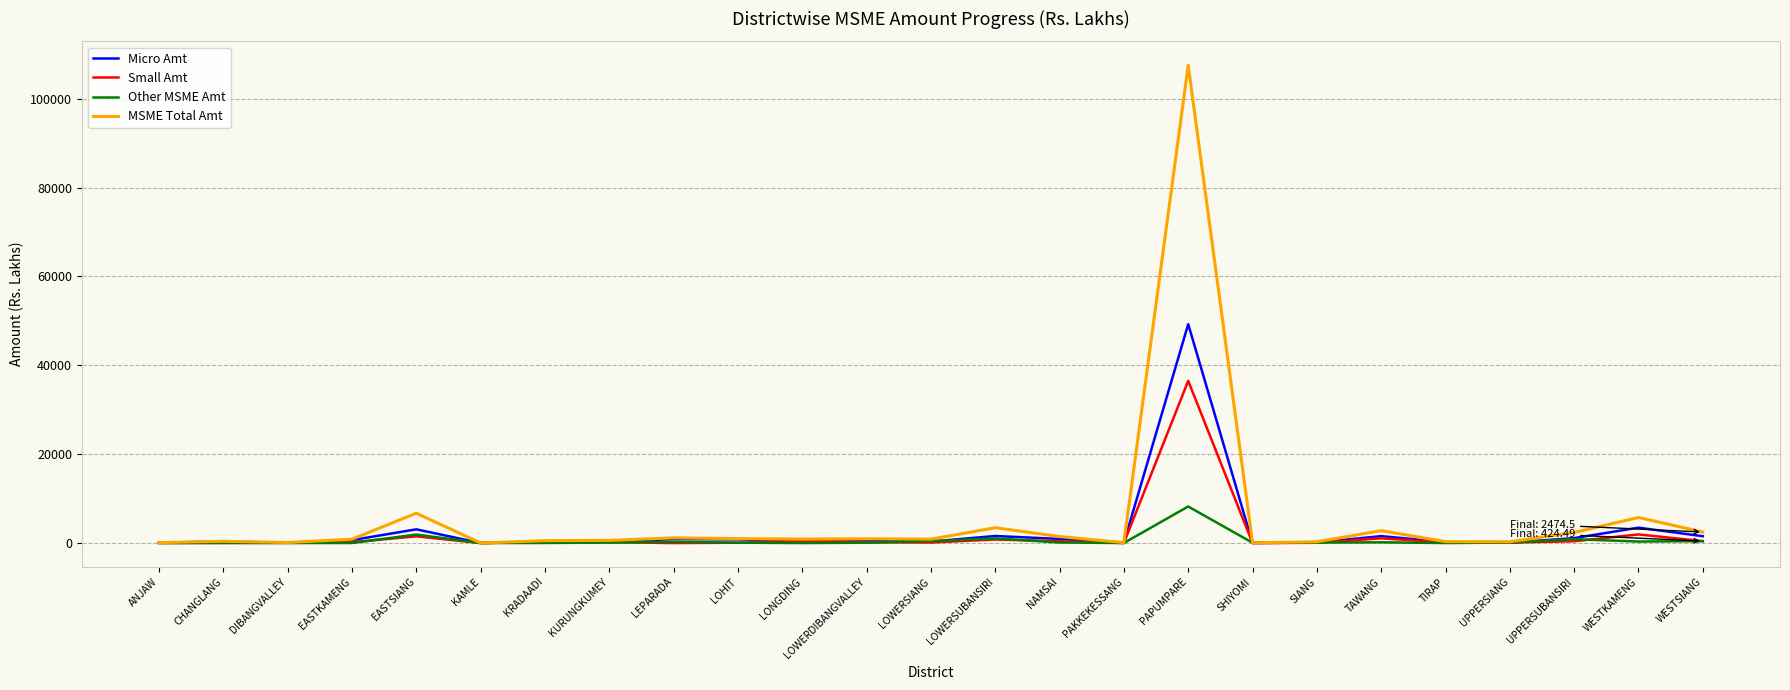

The value of MSME Total Amt at LOWERSUBANSIRI is 3445.4. True or false?

True